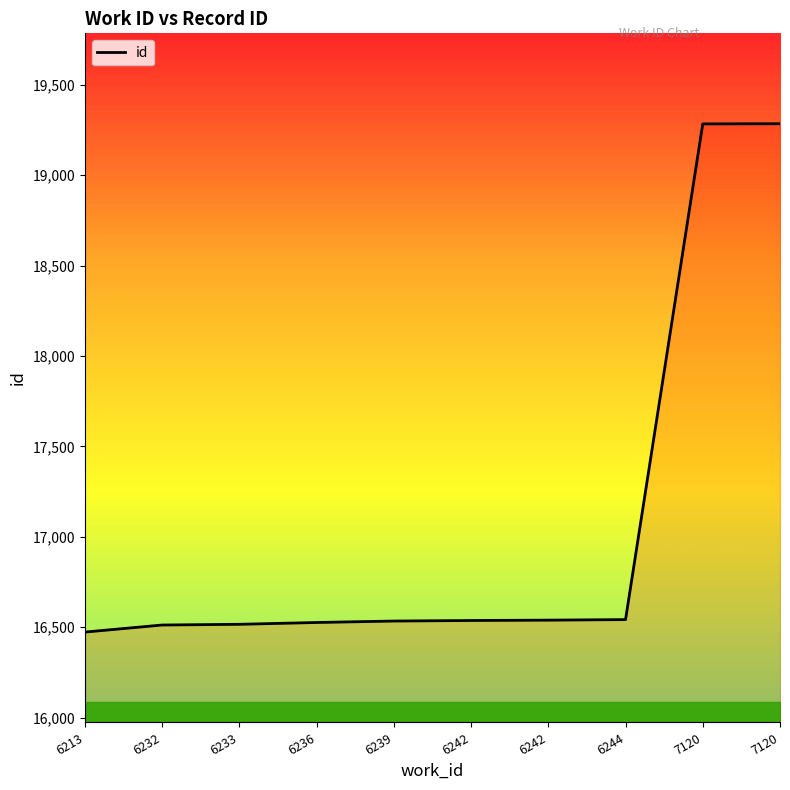

How many lines are shown in the chart?

1